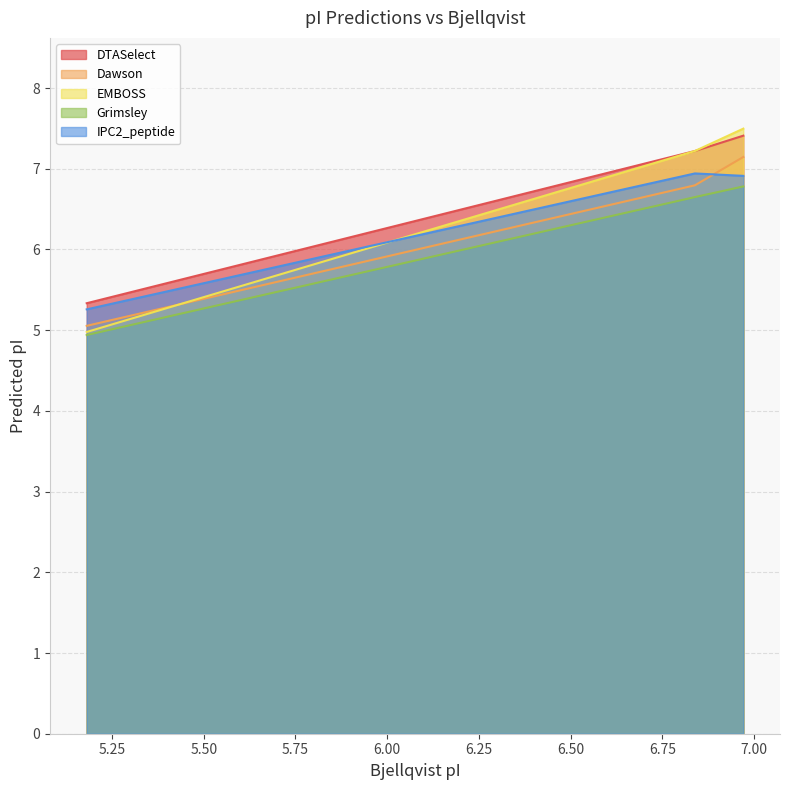

Is it true that Grimsley equals 6.8 at 6.971?

True